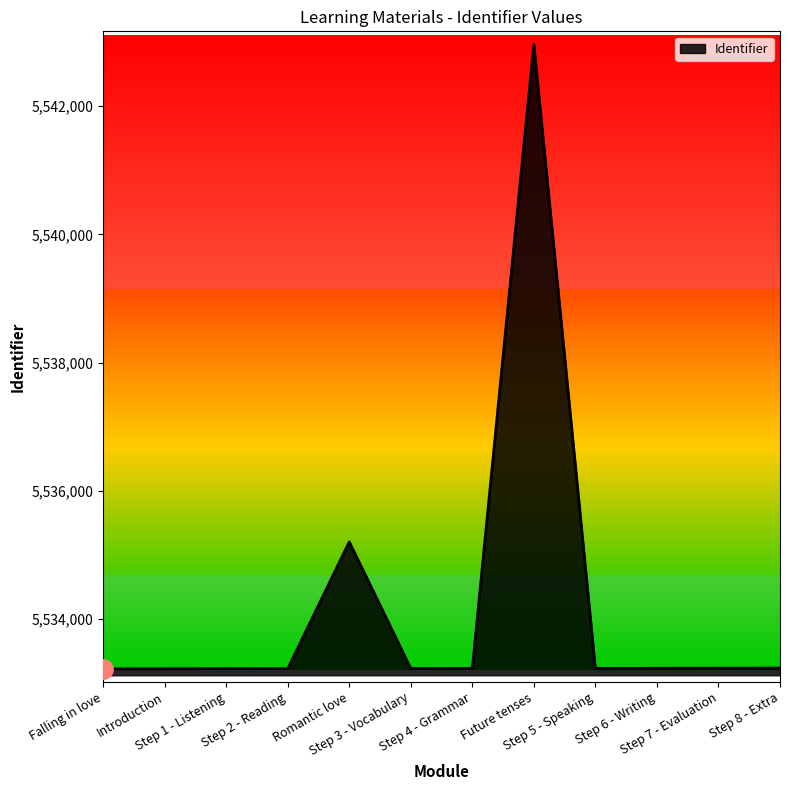

What is the difference between the maximum and minimum values?

9751